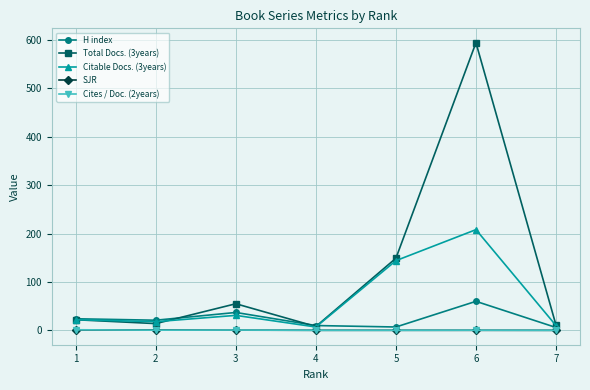

Which label corresponds to the largest value in the chart?

6